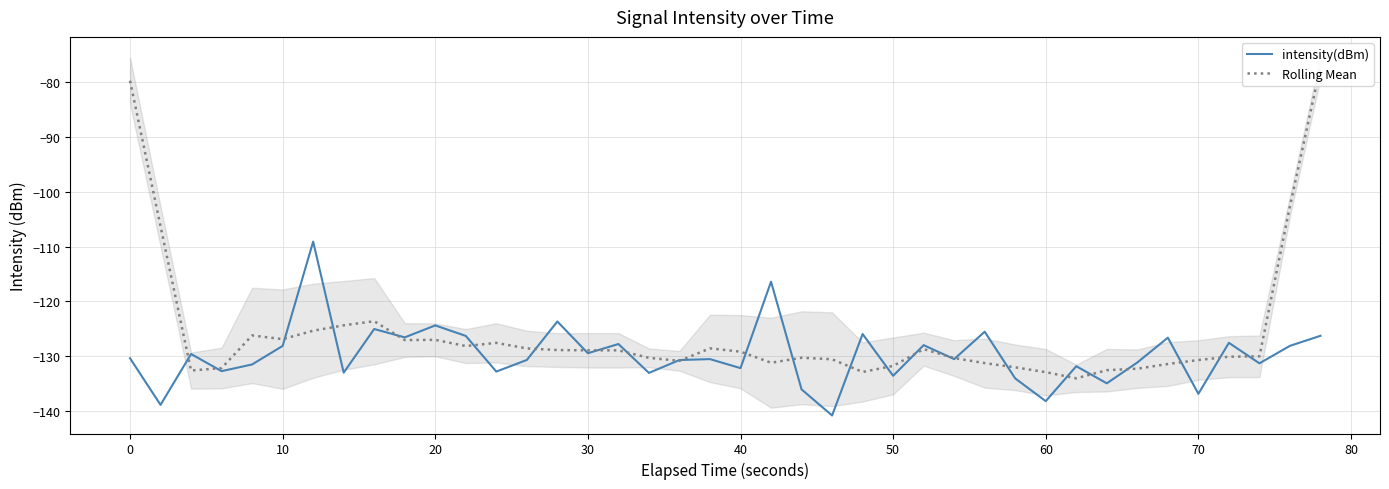

How many lines are shown in the chart?

2